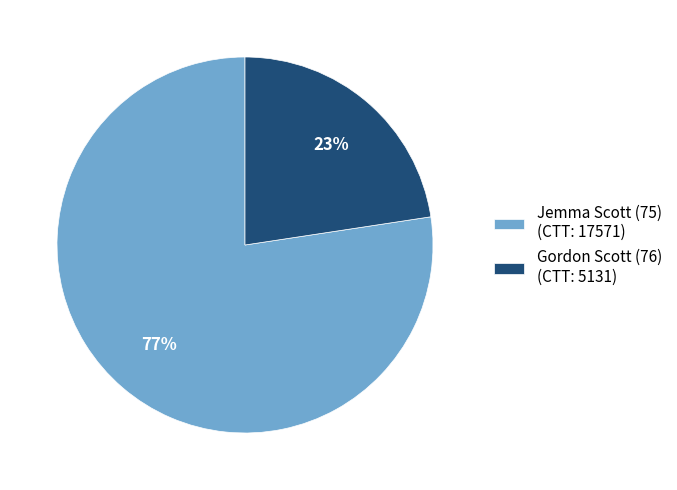

Which has a higher value, Jemma Scott (75) (CTT: 17571) or Gordon Scott (76) (CTT: 5131)?

Jemma Scott (75) (CTT: 17571)